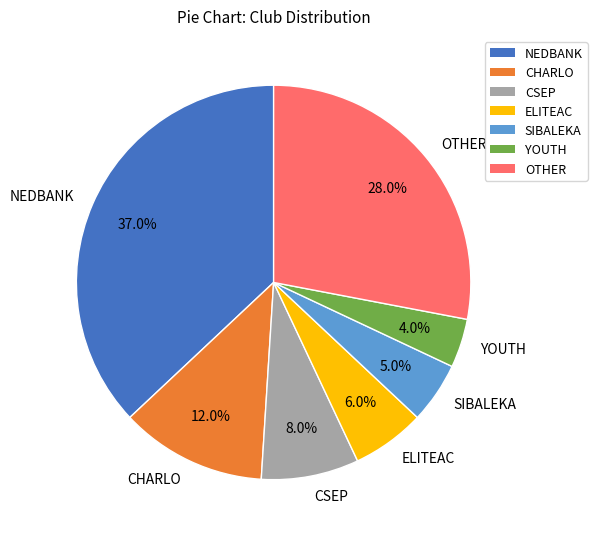

Count the number of slices in the pie.

7